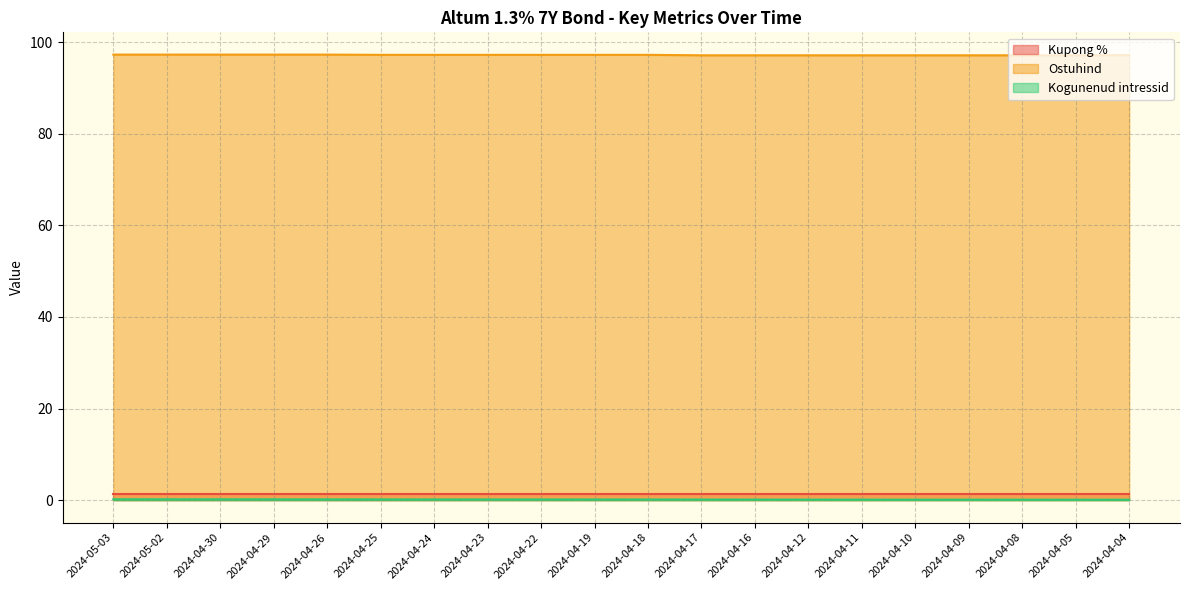

What is the difference between the second highest and second lowest values in the Ostuhind series?

0.2